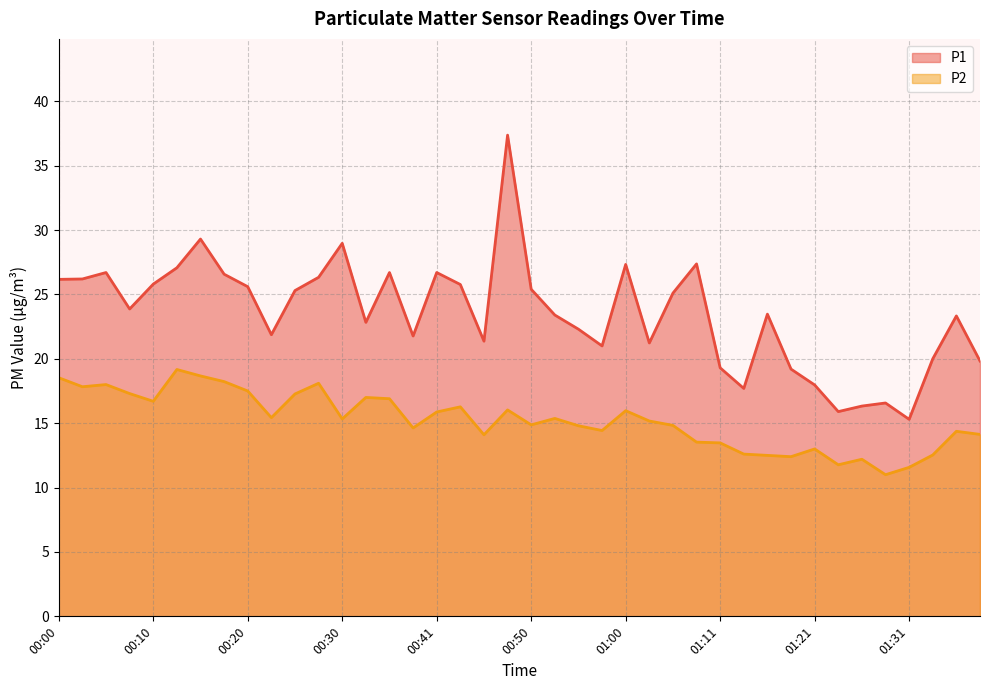

List the series in order of their overall mean, lowest first.

P2, P1